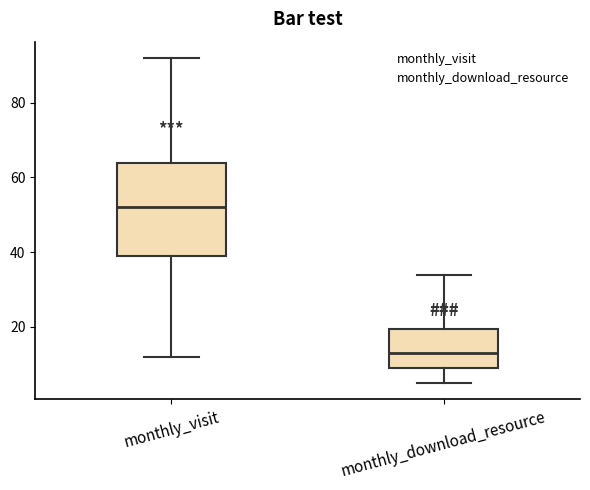

Where does the lower whisker of the box for monthly_visit end on the y-axis? The values are not printed on the chart, so give them approximately, as read against the axis.

12